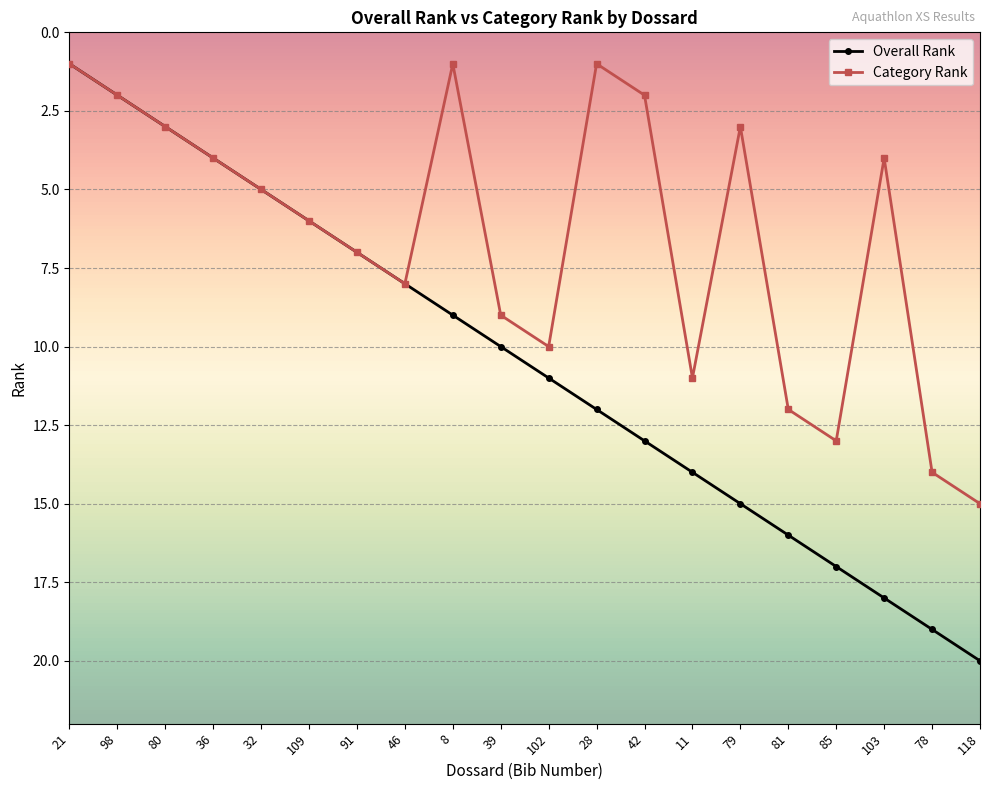

What is the highest value of the Overall Rank series?

20